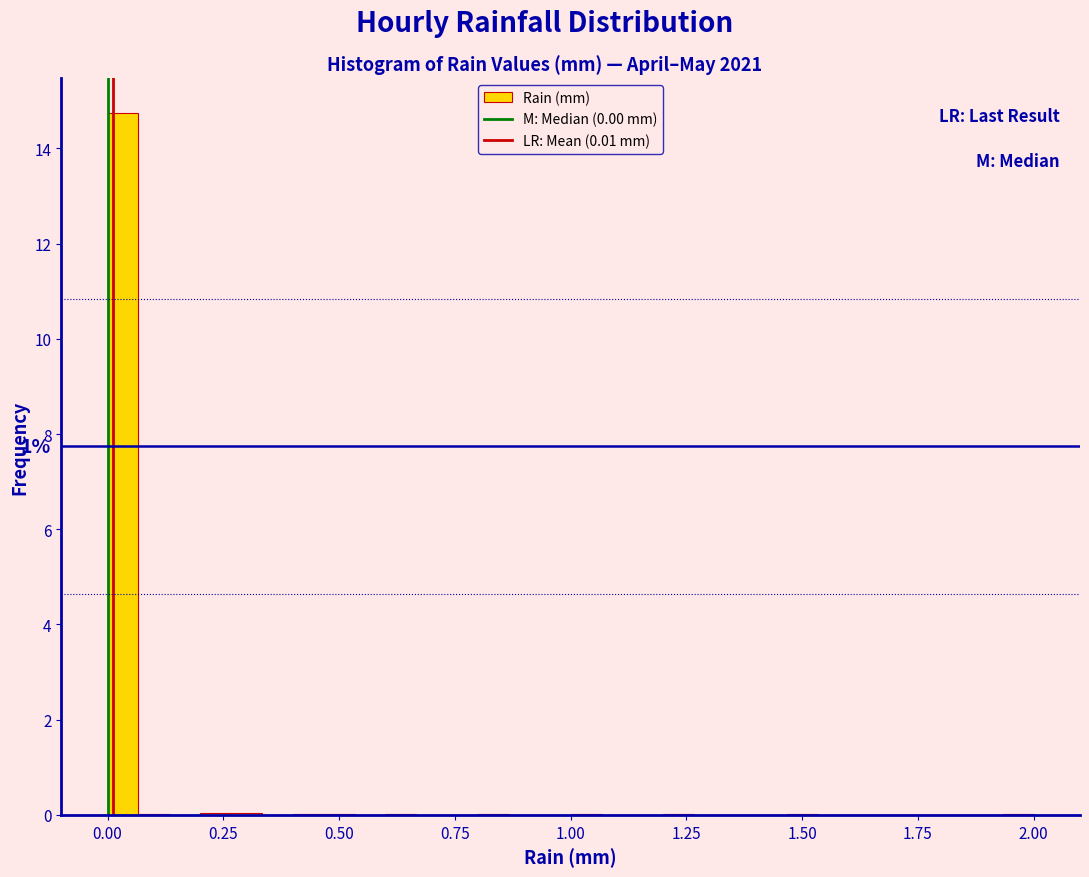

Around what value on the x-axis is the tallest bar? Give the approximate position of its centre, as read against the axis.

0.05